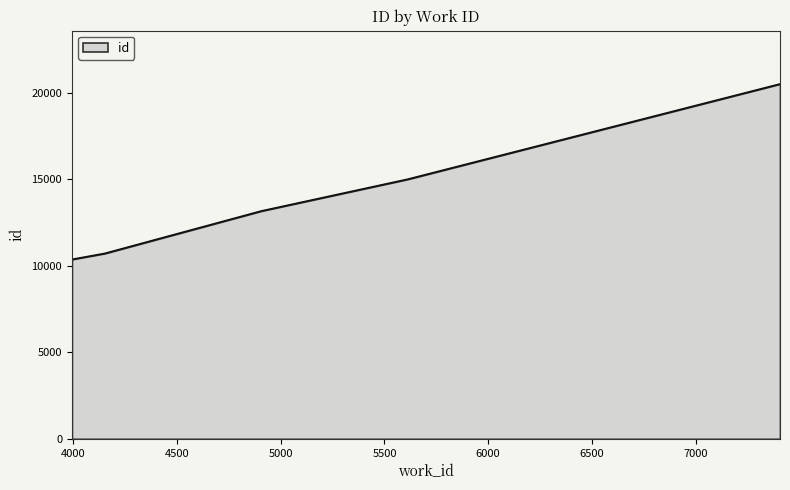

What is the average value?

13947